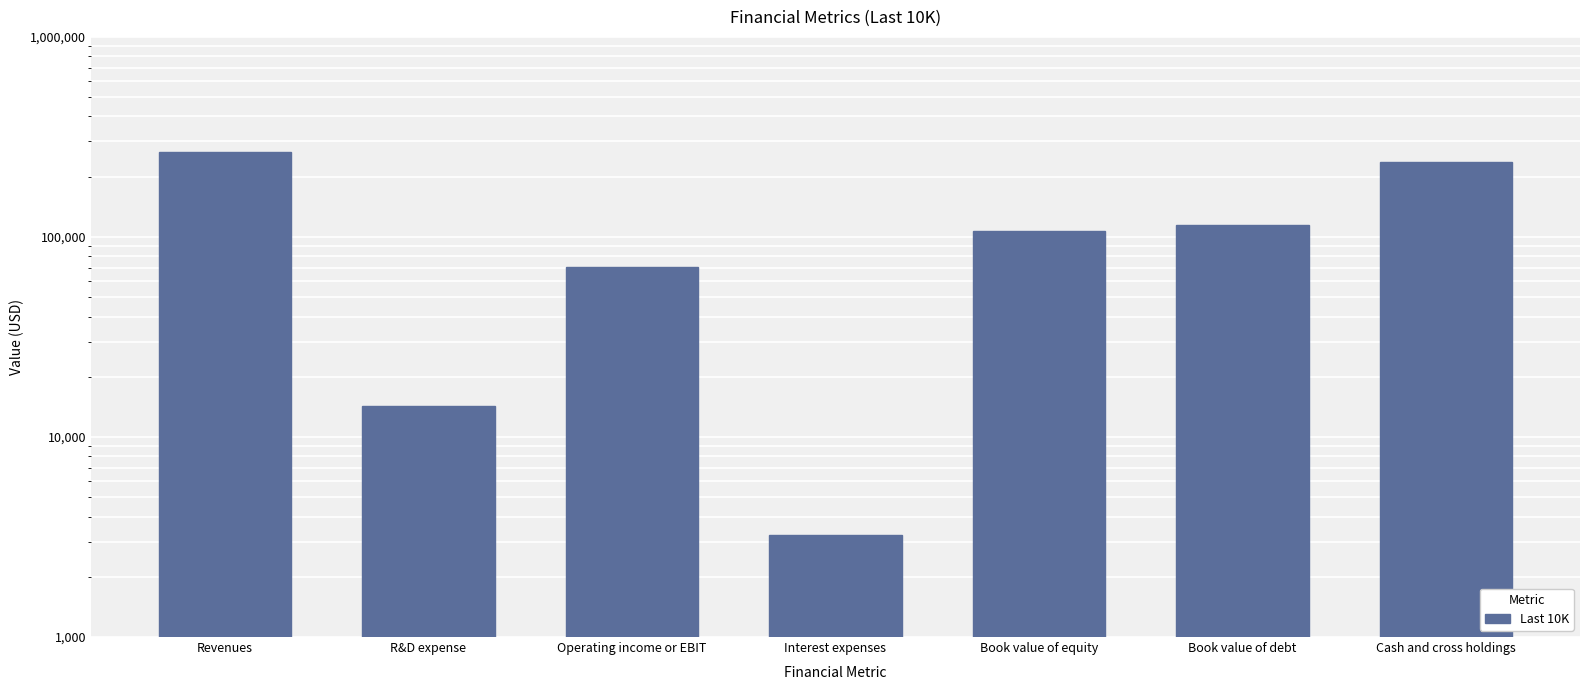

At which label does the data first exceed 107147?

Revenues